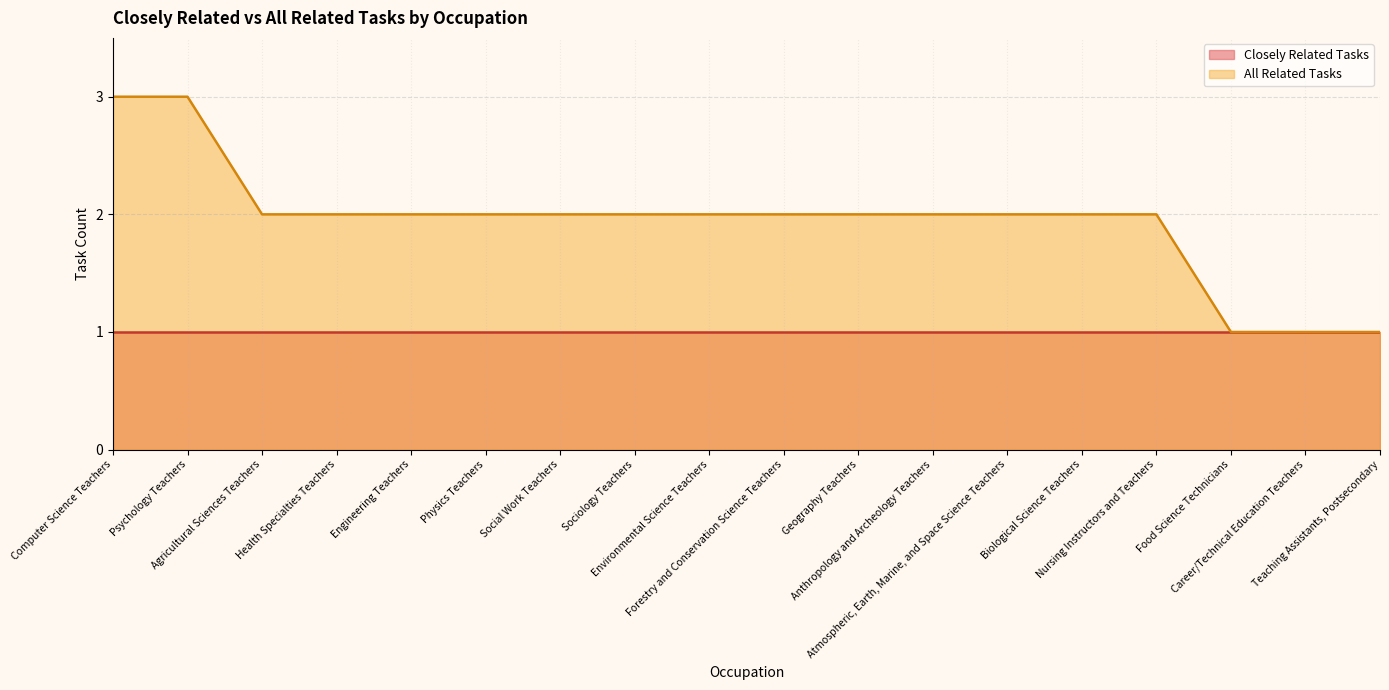

What is the maximum value shown in the chart?

3